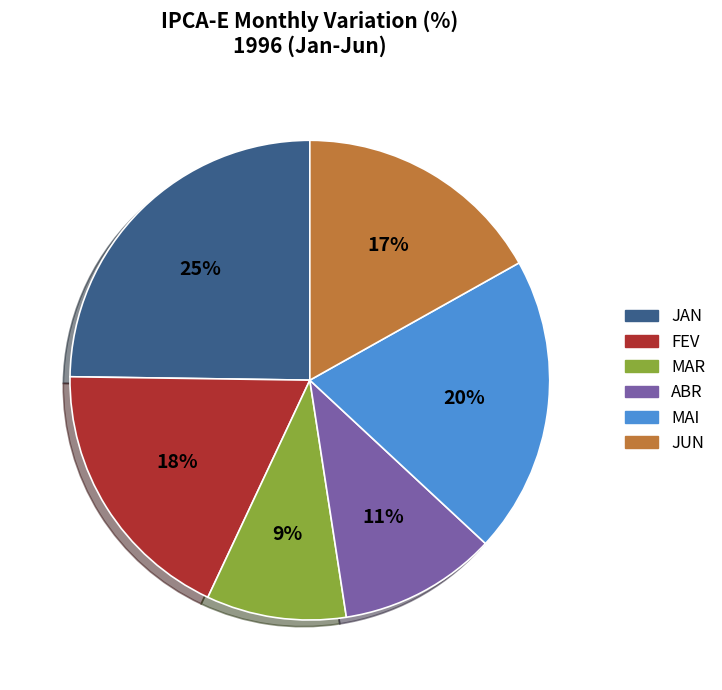

What is the largest slice in the pie chart?

JAN